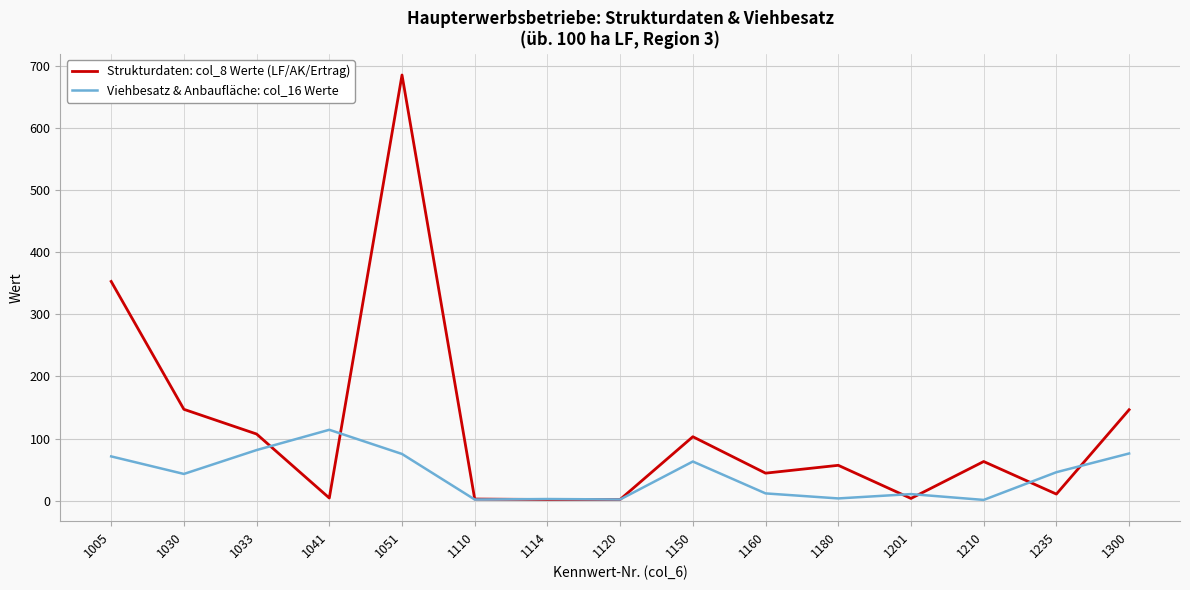

Is this an area chart (filled region under the line)?

No